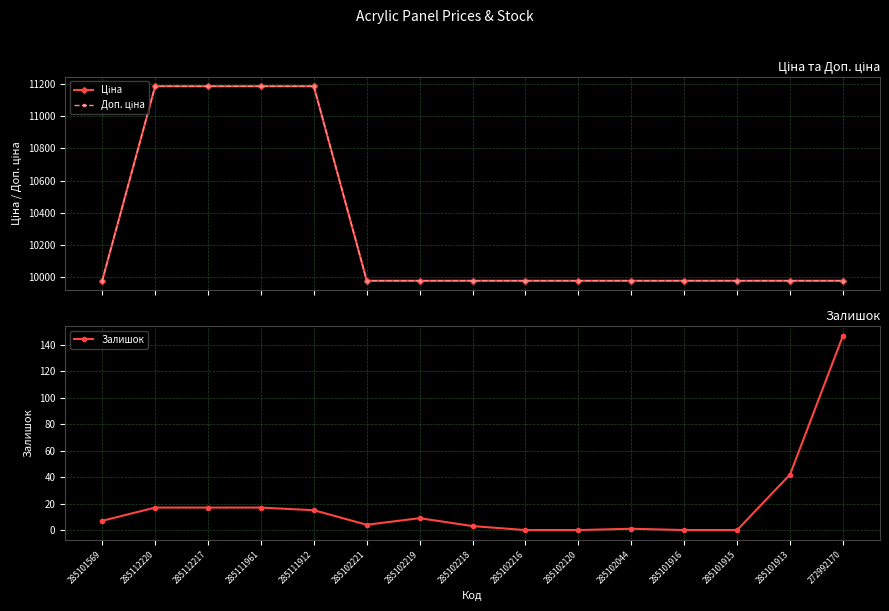

Is it true that Доп. ціна equals 14981.1 at 285111961?

False